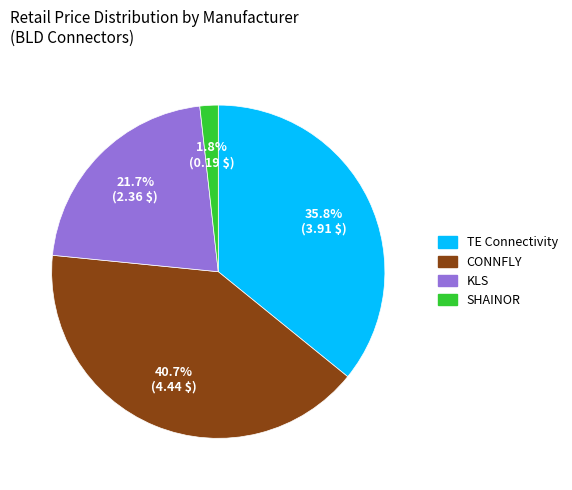

Does any single category account for the majority?

No